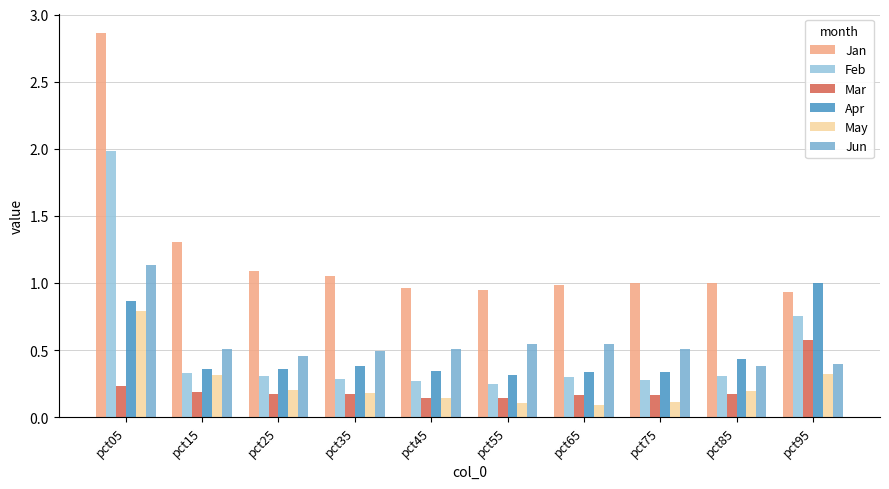

What is the maximum value for Mar?

0.6